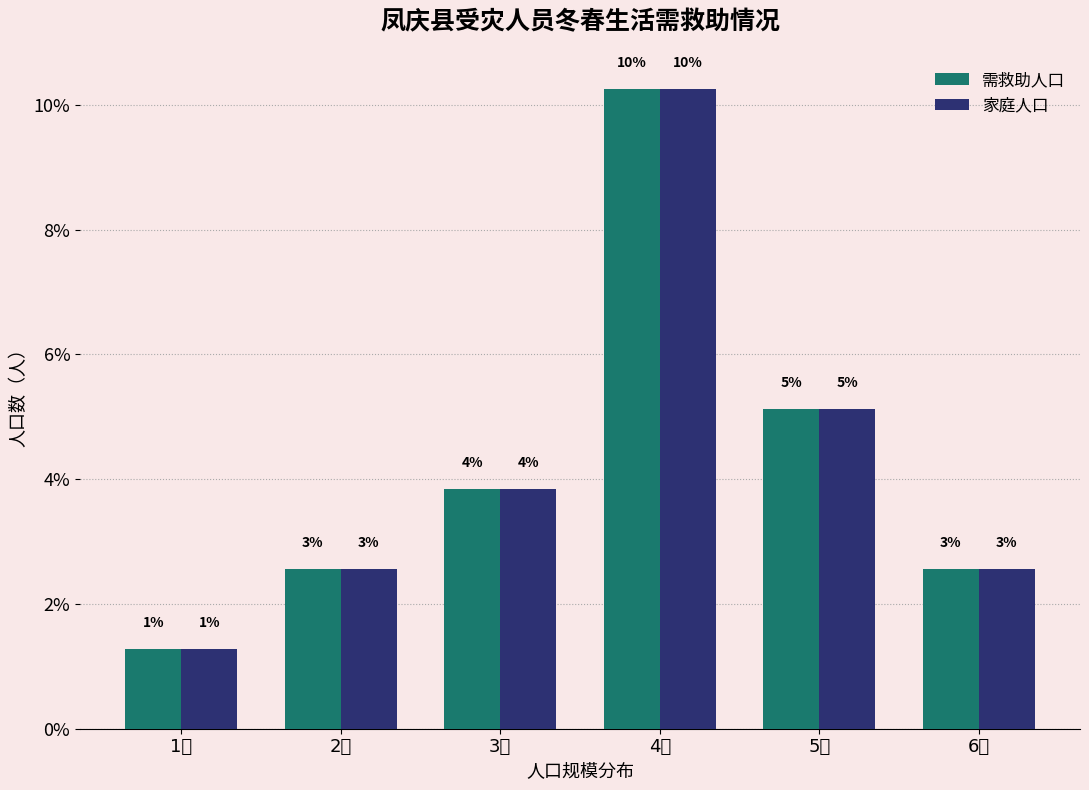

Does the chart contain any negative values?

No